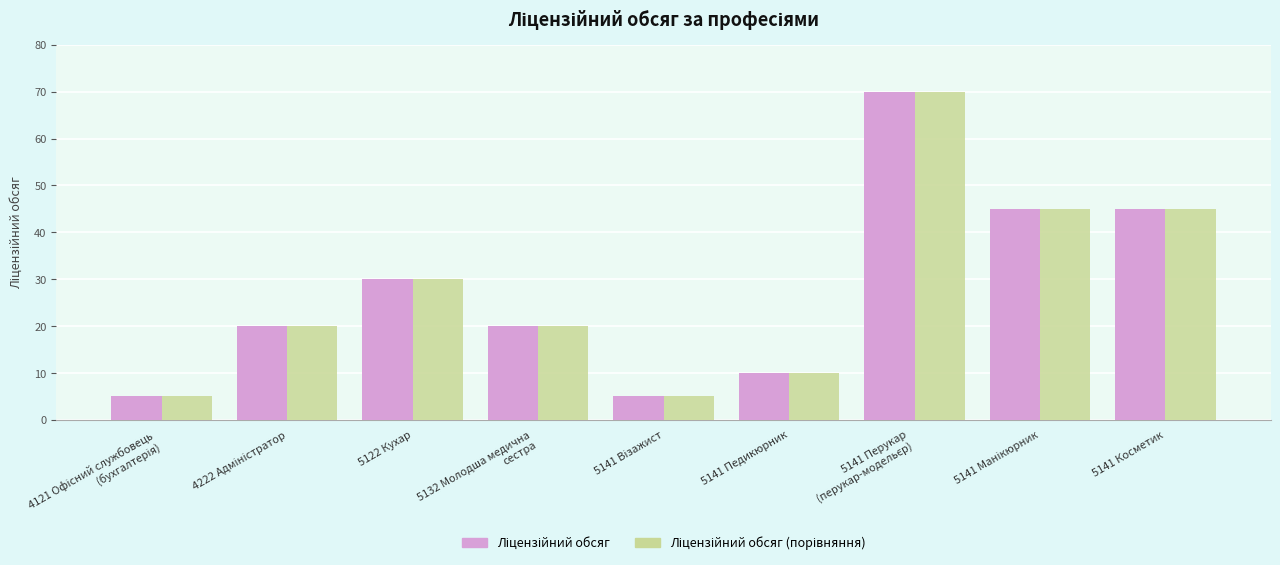

What is the total value across all series at 5122 Кухар?

60